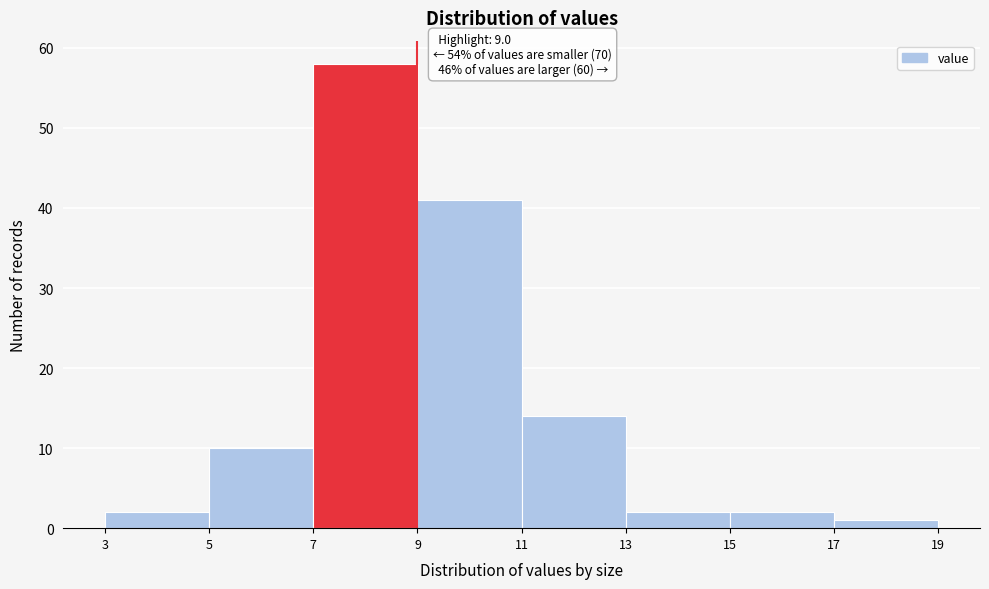

Which range on the x-axis has the tallest bar?

7 to 9